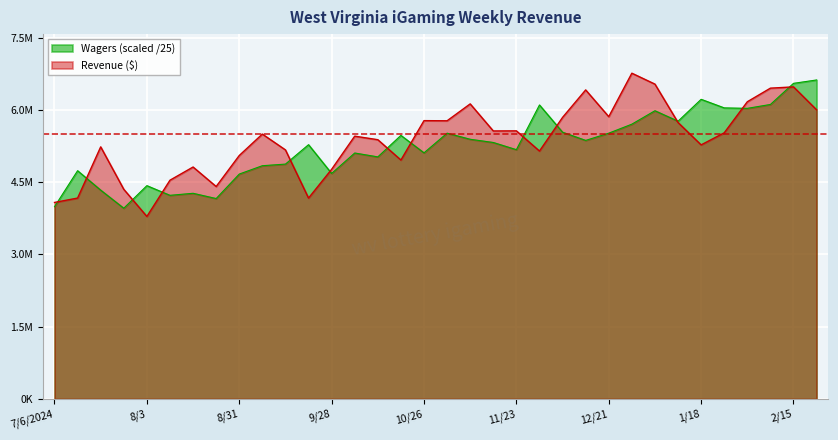

Reading left to right, transcribe all the data shown in this chart.

Revenue: 4079746.8	4170739.7	5233813.3	4352570.4	3788917.1	4541452.9	4815387.0	4410409.7	5054213.9	5499196.6	5170825.5	4170449.7	4768252.0	5455865.0	5382598.6	4960426.3	5778416.9	5775308.2	6125971.7	5564080.6	5566096.6	5147131.9	5845597.5	6416021.6	5860745.4	6763246.5	6536534.7	5739535.3	5274923.2	5525667.3	6170358.1	6452783.7	6479281.1	6003252.5
Wagers: 3990836.9	4738946.4	4335754.1	3960068.3	4428635.5	4227637.8	4269948.3	4160769.4	4669009.6	4842518.1	4875955.7	5279211.4	4681953.2	5106372.0	5025732.9	5472352.7	5109725.4	5518200.1	5391514.7	5324929.1	5175184.8	6103816.9	5538302.0	5367981.4	5517979.5	5705063.4	5984121.7	5766829.8	6221181.7	6043284.5	6033342.9	6114159.4	6552688.4	6622940.5